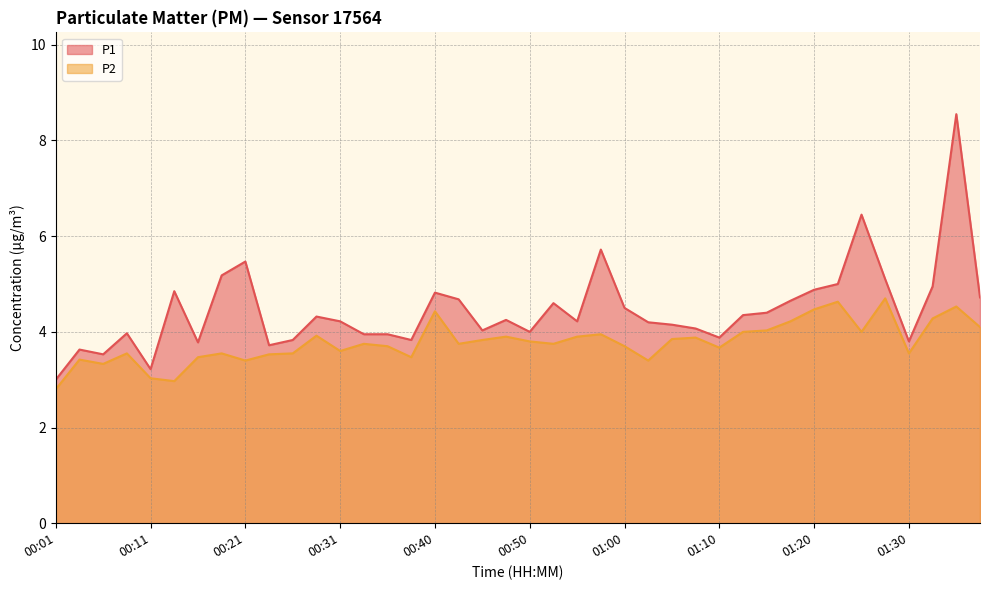

True or false: P1 and P2 cross at least once.

False